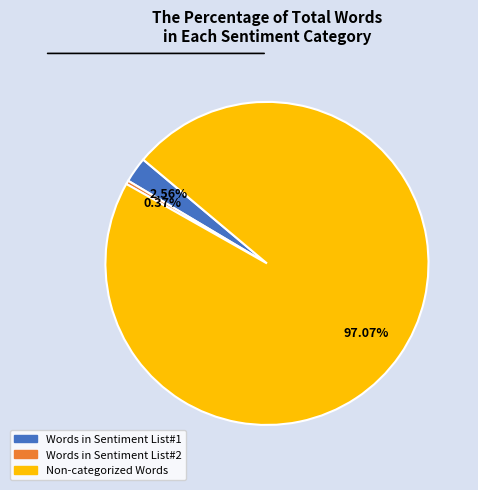

To the nearest percent, what is the average slice percentage?

33%